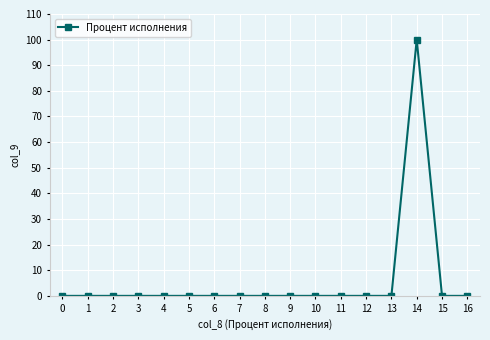

What is the change in value from 12 to 14?

+100